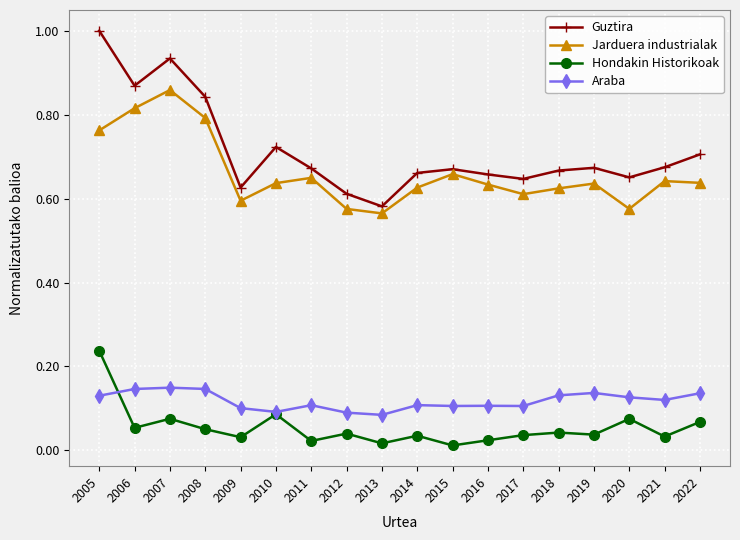

Between 2007 and 2013, which series saw the biggest shift?

Guztira